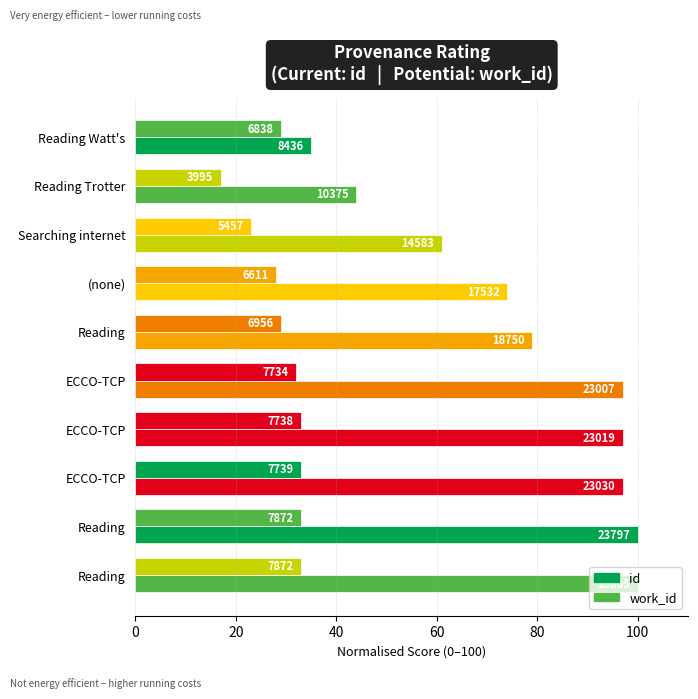

At which category does the chart reach its peak across all series?

Reading